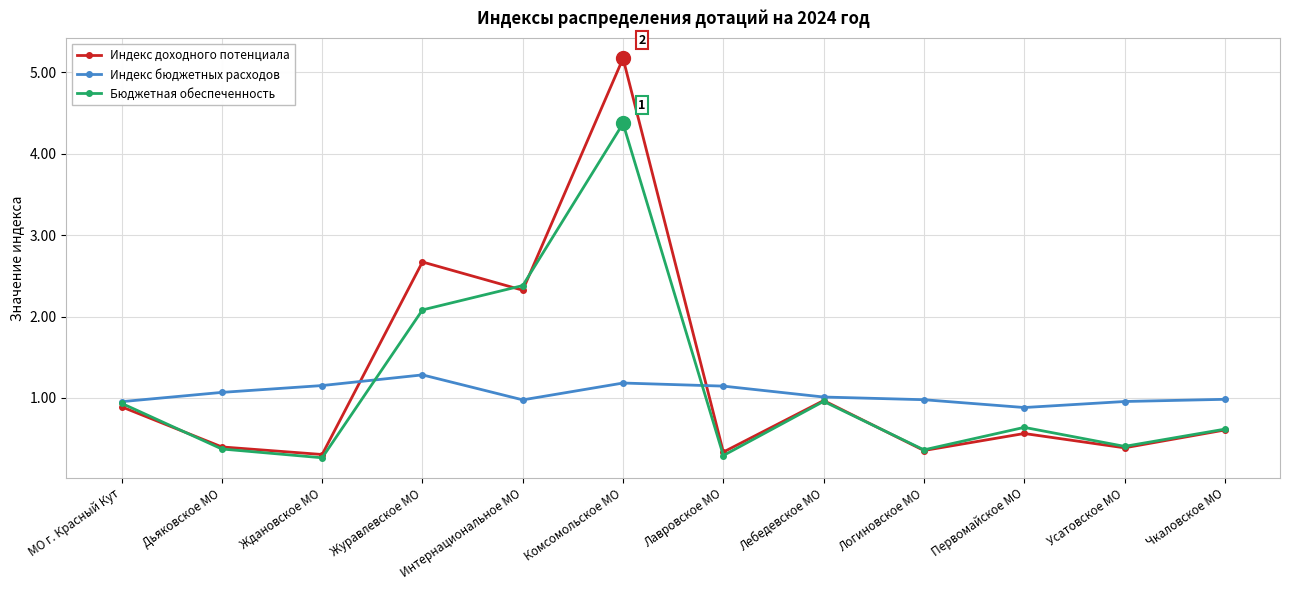

What are all the series names shown in the legend?

Индекс доходного потенциала, Индекс бюджетных расходов, Бюджетная обеспеченность